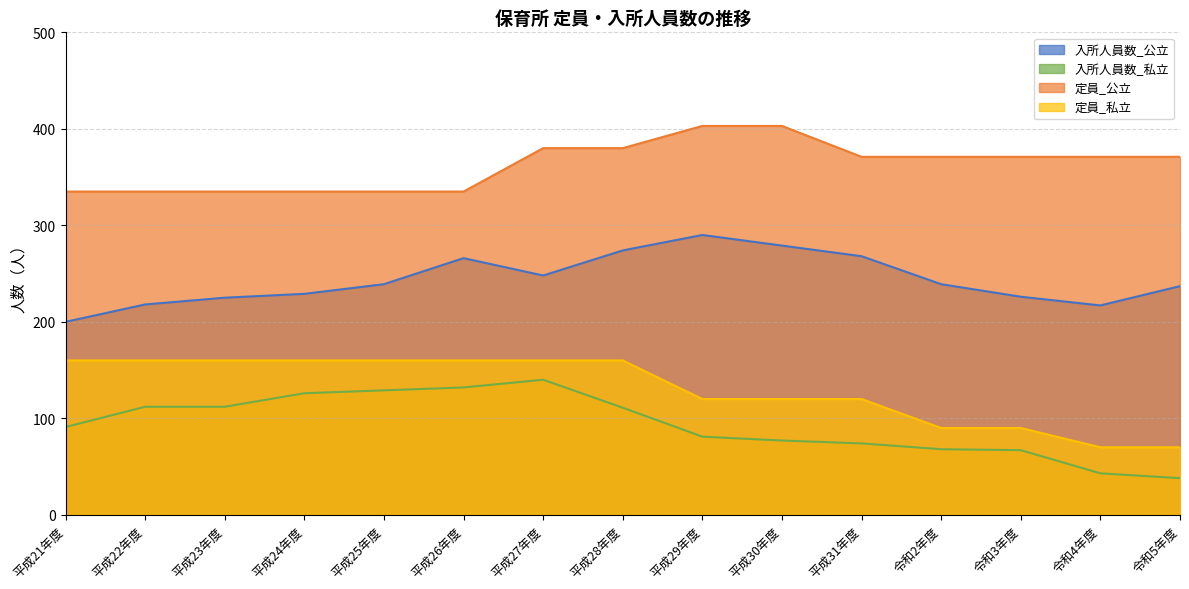

What is the label of the 15th point from the left?

令和5年度